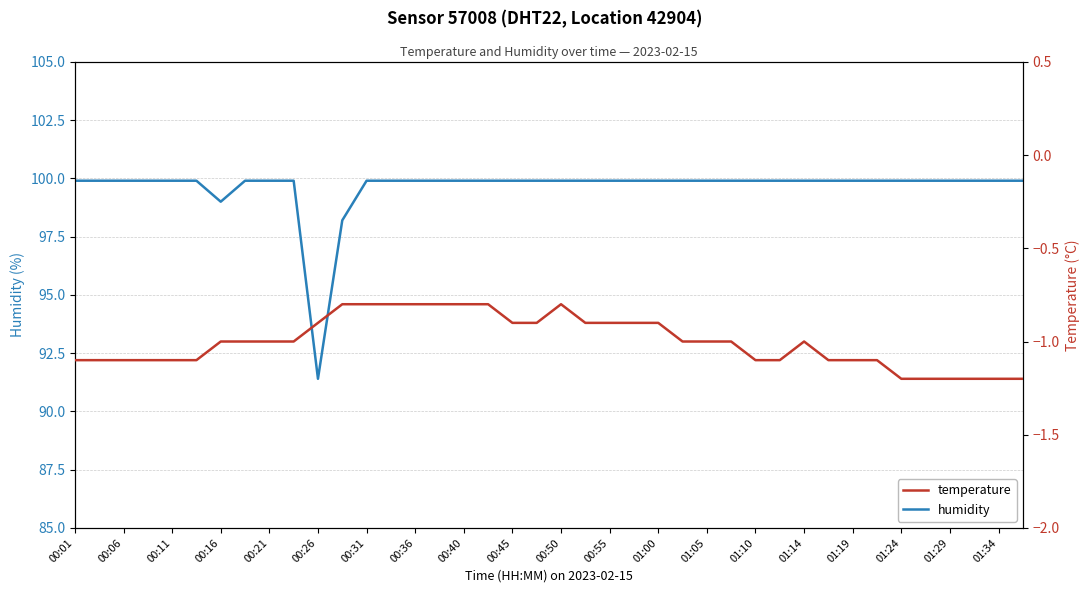

What is the approximate value of humidity at 01:05?

99.9